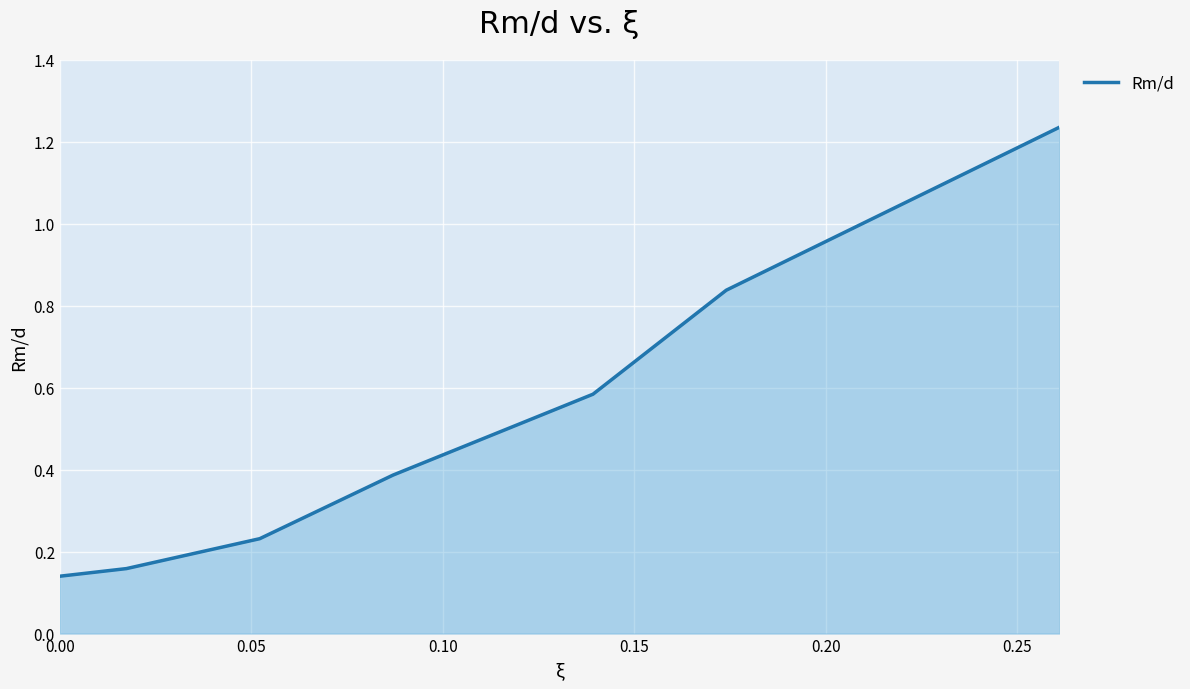

True or false: the data has more than 0 interior local peaks.

False